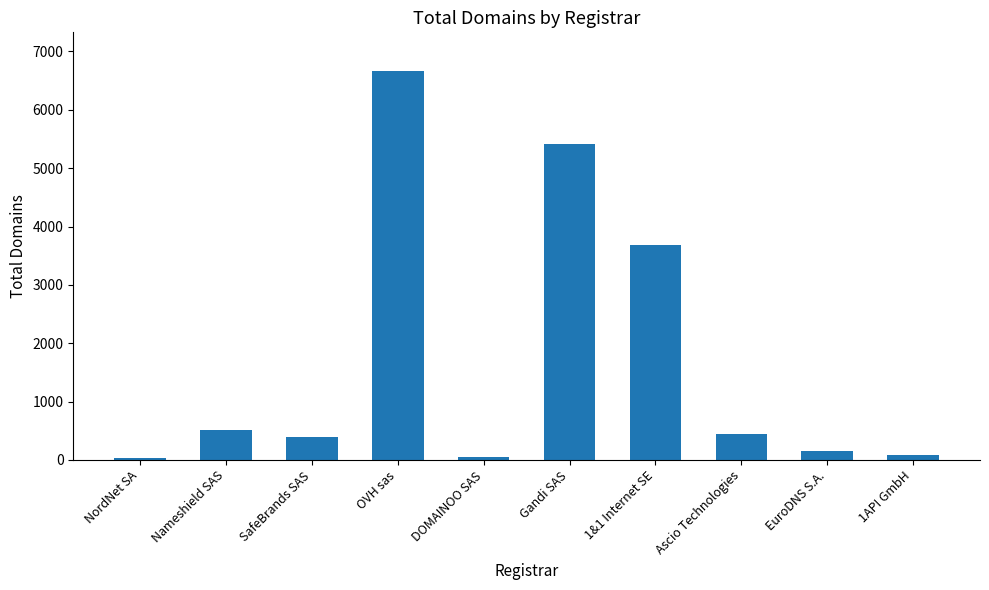

True or false: the data shows 440 at Ascio Technologies.

True